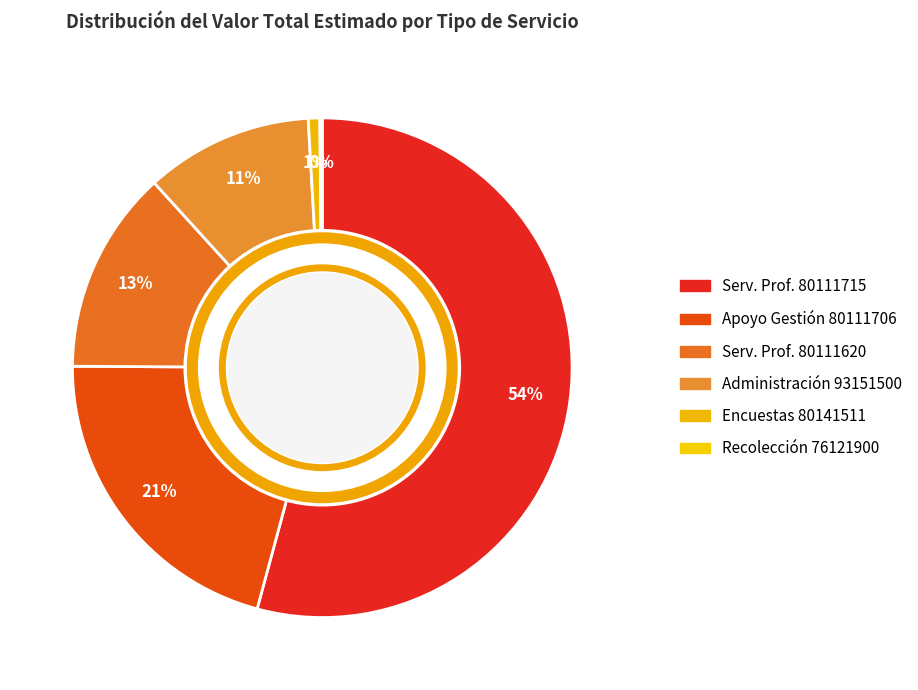

Count the number of slices in the pie.

6